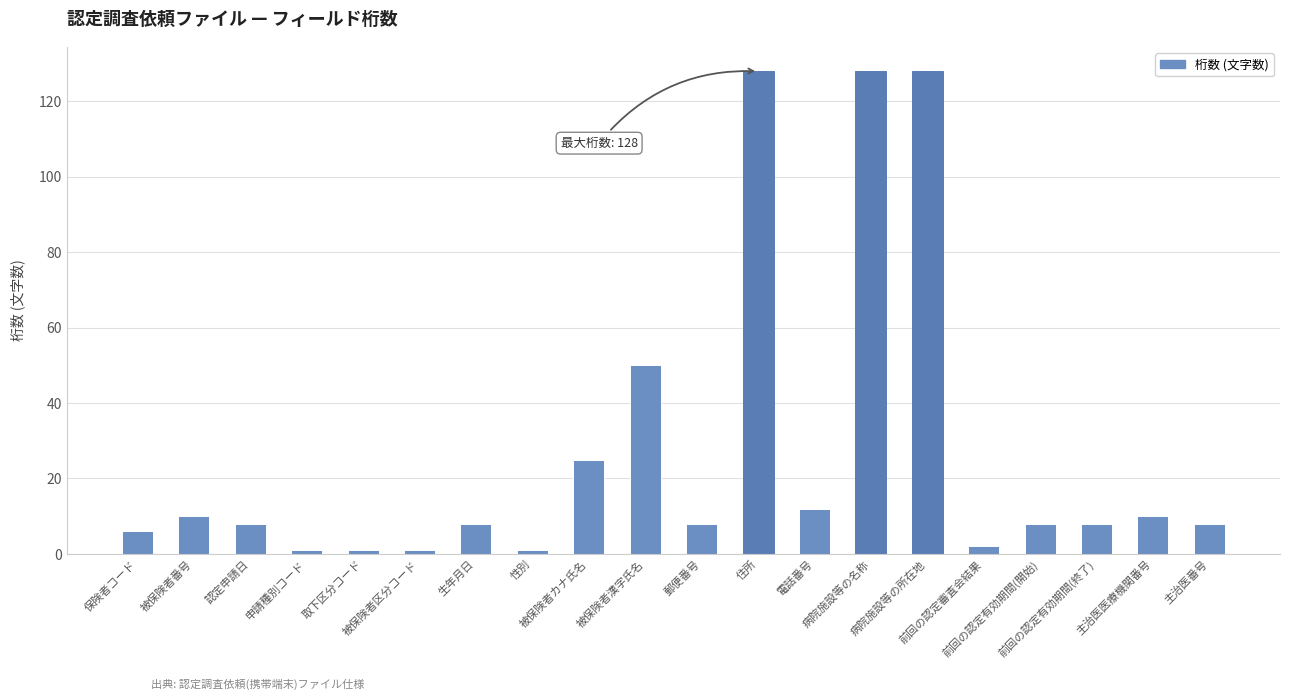

At which label is the value closest to 64?

被保険者漢字氏名